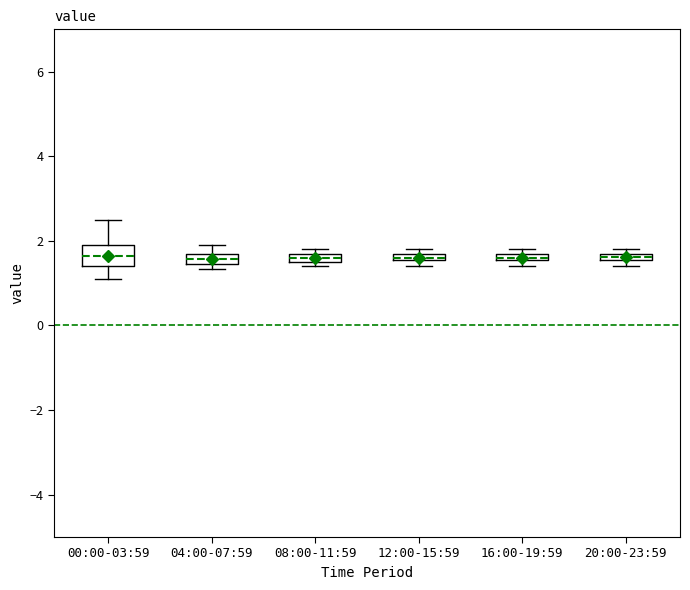

Which box is the tallest, from its lower edge to its upper edge?

00:00-03:59